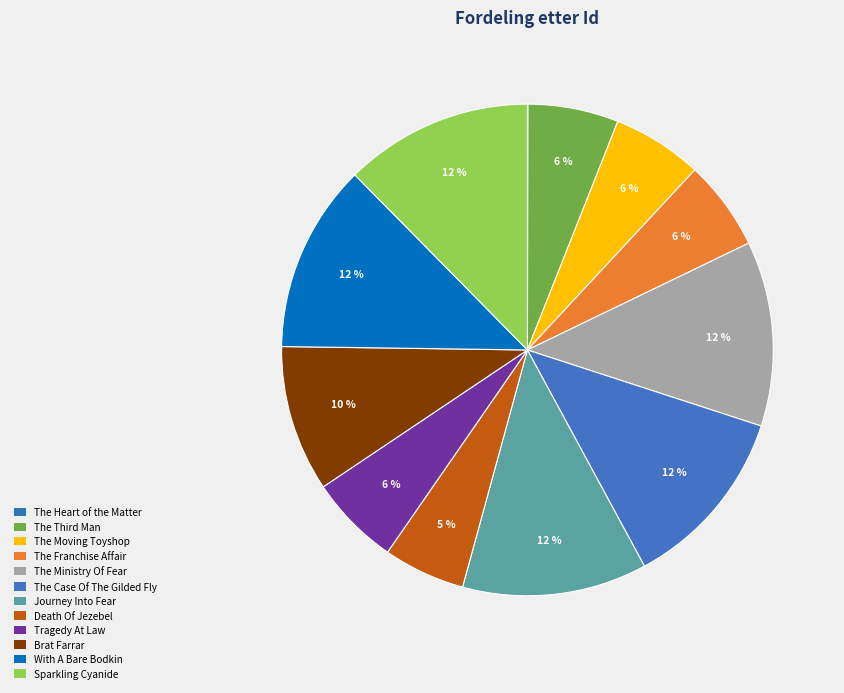

True or false: The Moving Toyshop accounts for 6% of the total.

True